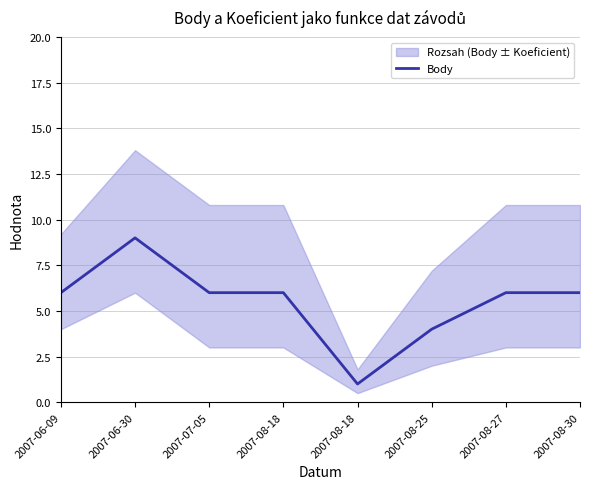

Is it true that the value at 2007-07-05 is 6?

True